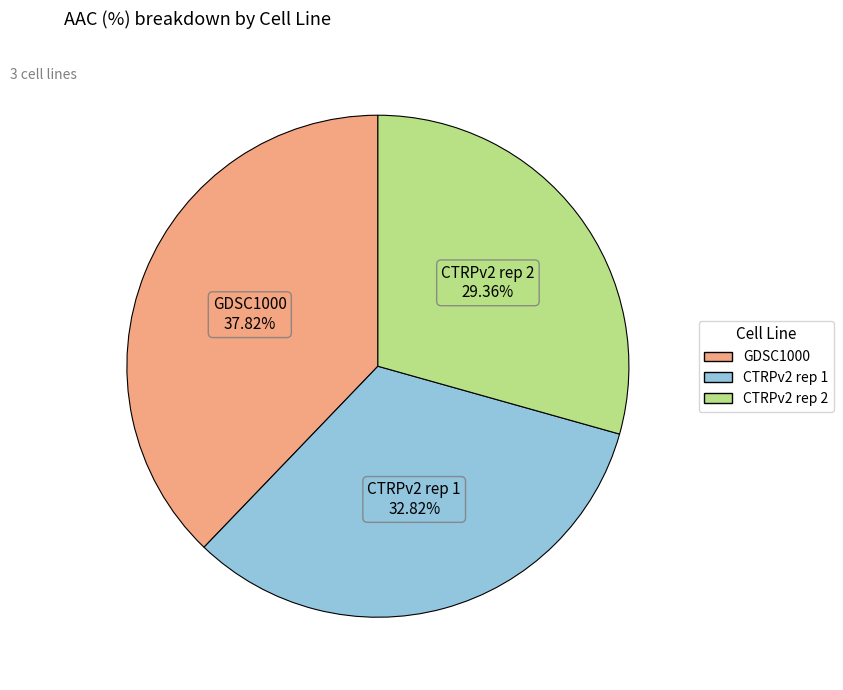

To the nearest percent, what portion does GDSC1000 represent?

38%